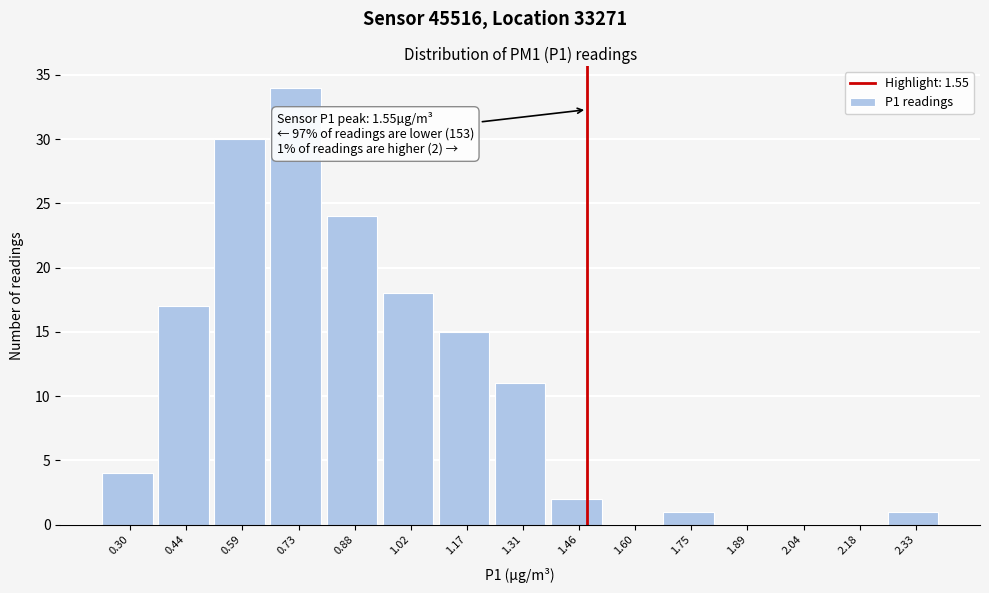

Reading left to right, list all the values displayed in this chart.

0.30=4	0.44=17	0.59=30	0.73=34	0.88=24	1.02=18	1.17=15	1.31=11	1.46=2	1.60=0	1.75=1	1.89=0	2.04=0	2.18=0	2.33=1